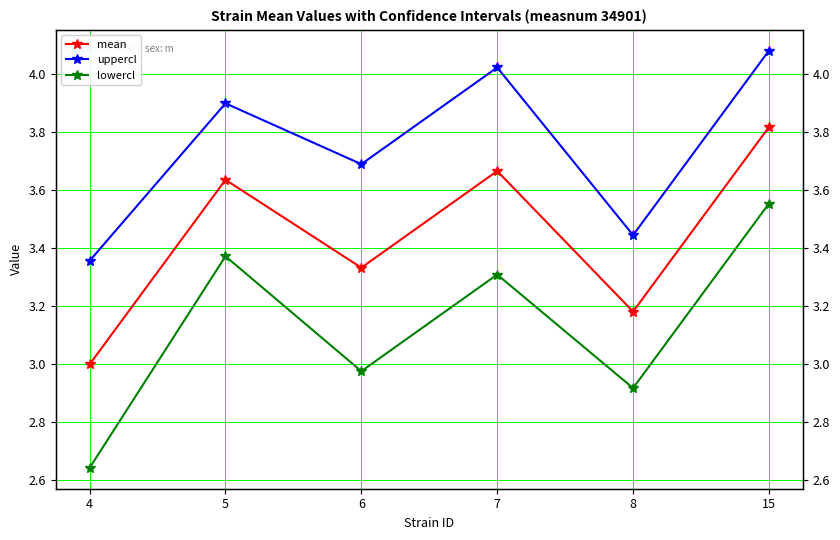

Rank the series at 6 from lowest to highest value.

lowercl, mean, uppercl